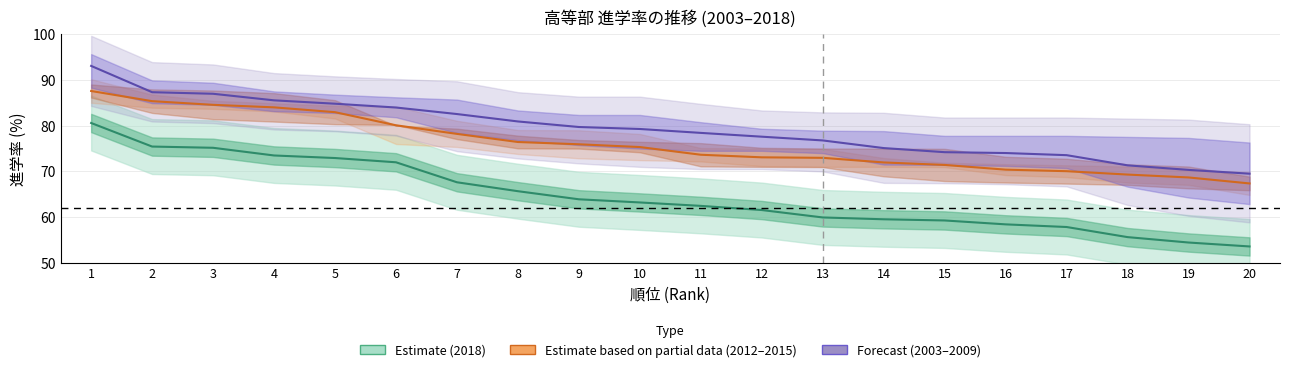

Between 8 and 18, which series saw the biggest shift?

Estimate